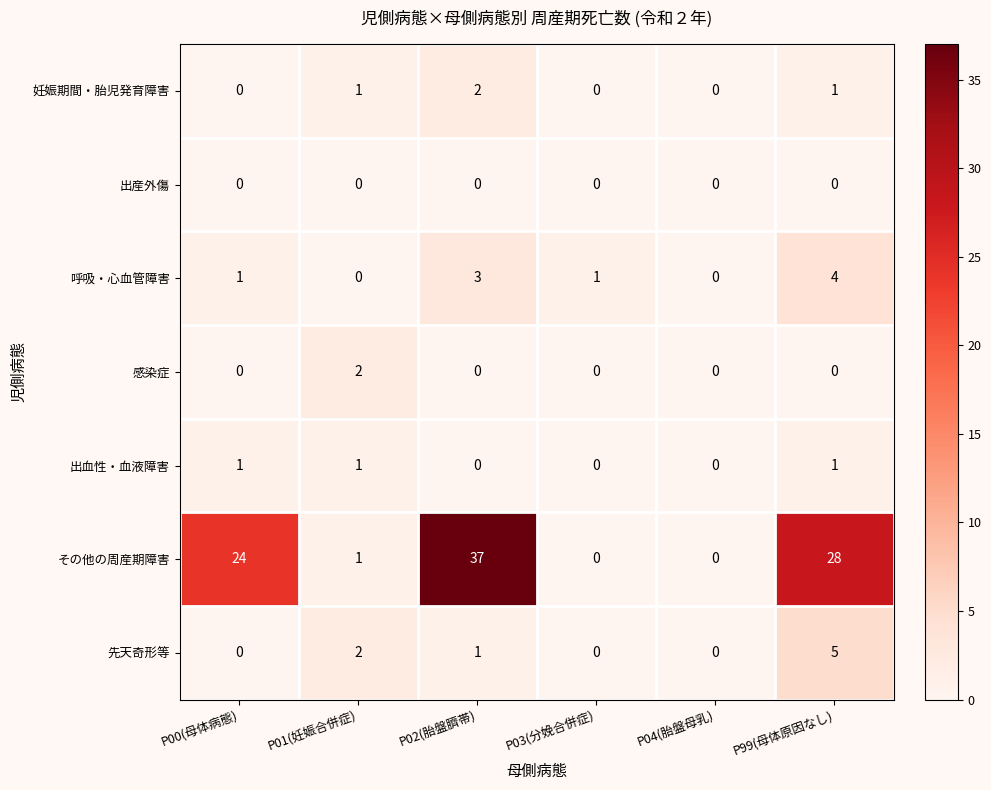

True or false: 出産外傷 has a value of 0 at P02(胎盤臍帯).

True